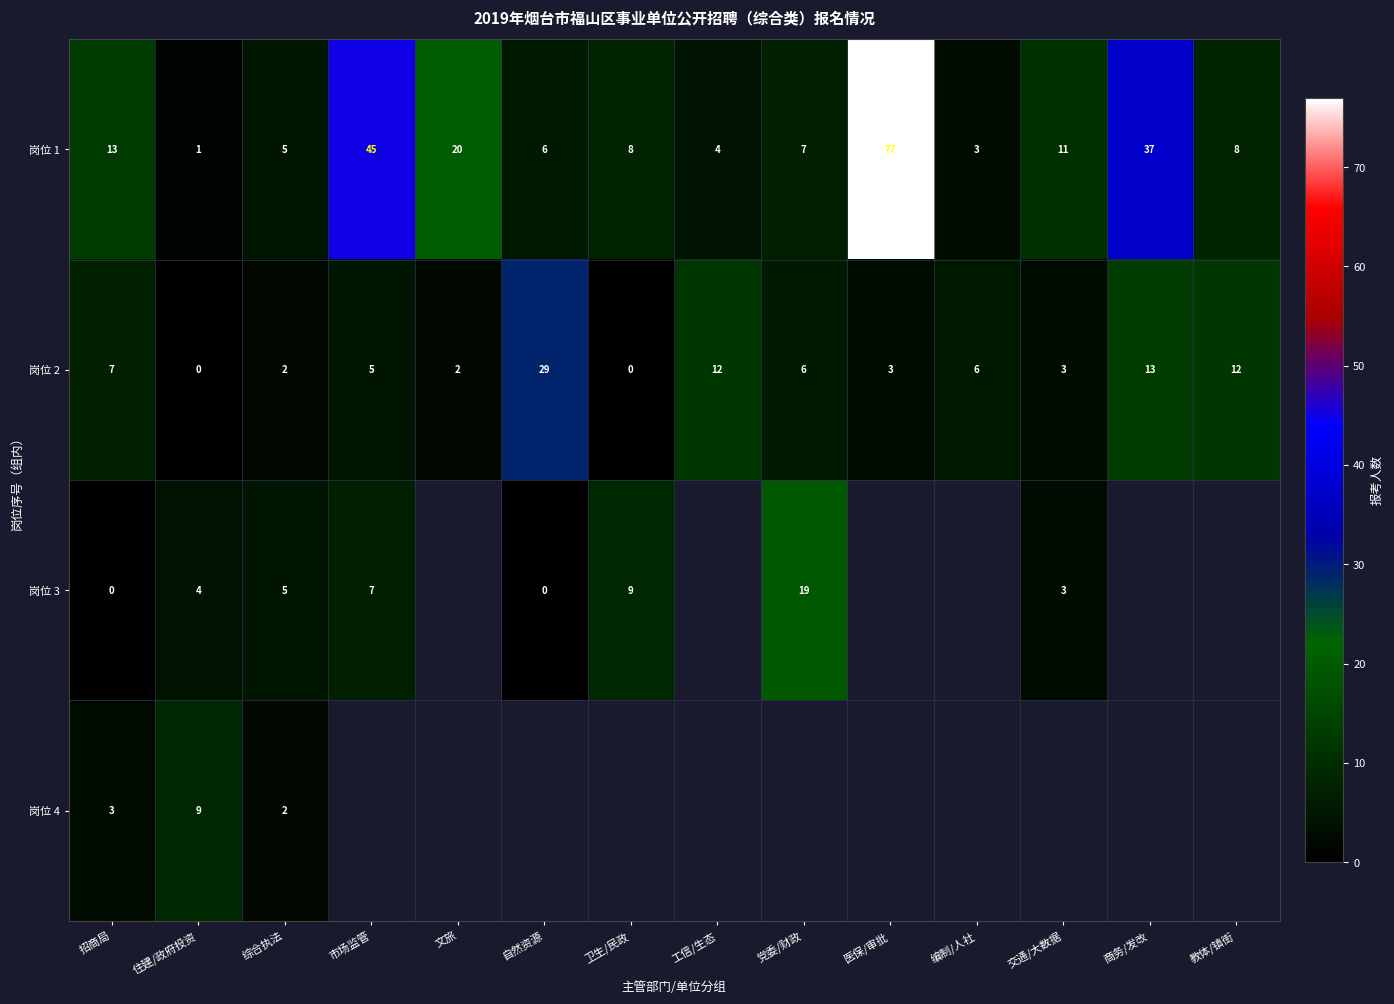

What is the difference between the maximum and minimum values in the 岗位 2 series?

29